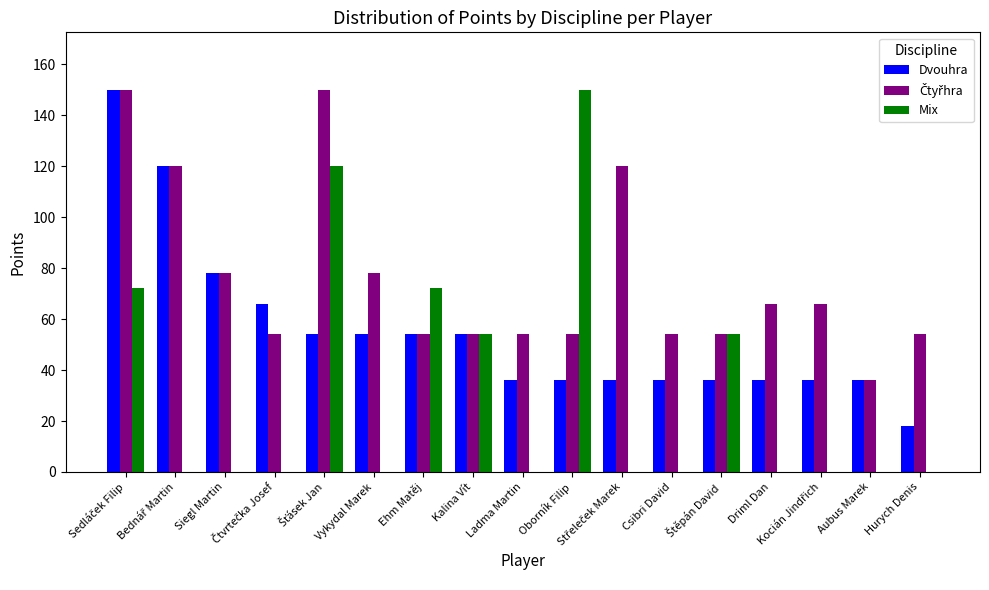

The value of Mix at Ehm Matěj is 46. True or false?

False